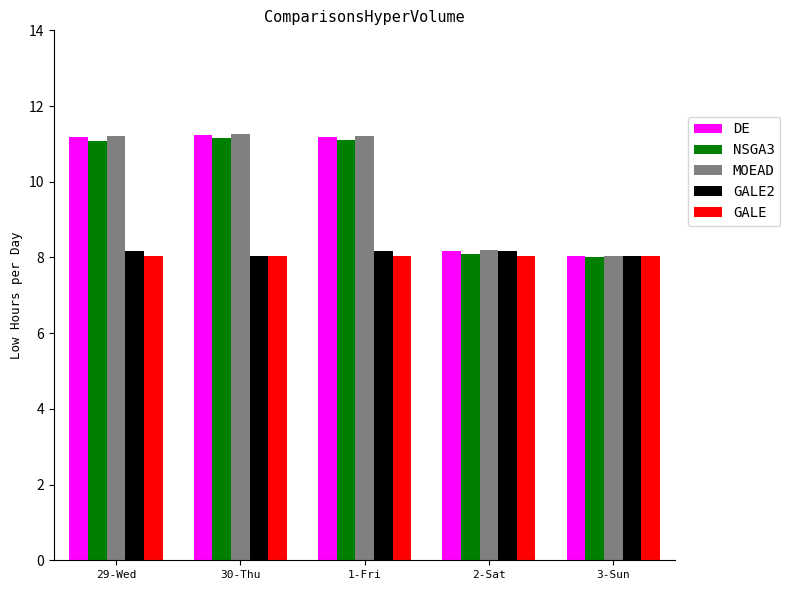

What is the total value across all series at 1-Fri?

49.7